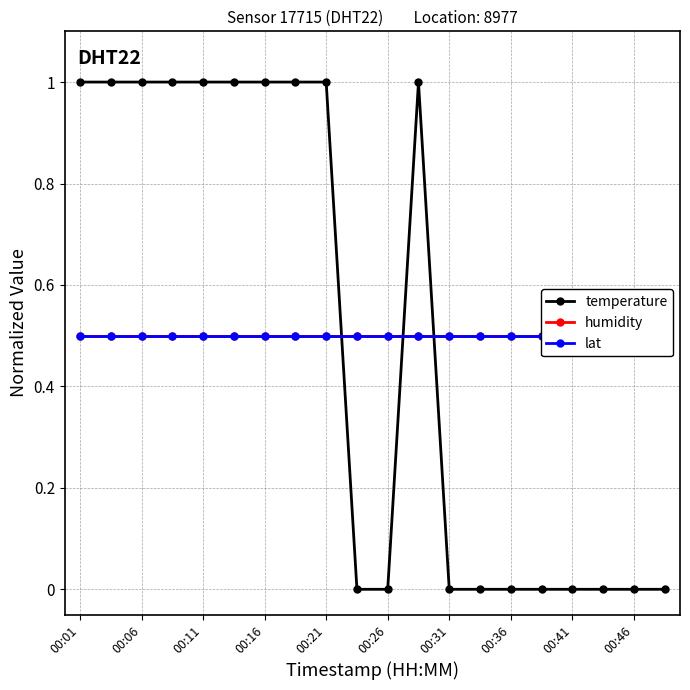

Reading left to right, list all the values displayed in this chart.

temperature: 1.0	1.0	1.0	1.0	1.0	1.0	1.0	1.0	1.0	0.0	0.0	1.0	0.0	0.0	0.0	0.0	0.0	0.0	0.0	0.0
humidity: 0.5	0.5	0.5	0.5	0.5	0.5	0.5	0.5	0.5	0.5	0.5	0.5	0.5	0.5	0.5	0.5	0.5	0.5	0.5	0.5
lat: 0.5	0.5	0.5	0.5	0.5	0.5	0.5	0.5	0.5	0.5	0.5	0.5	0.5	0.5	0.5	0.5	0.5	0.5	0.5	0.5